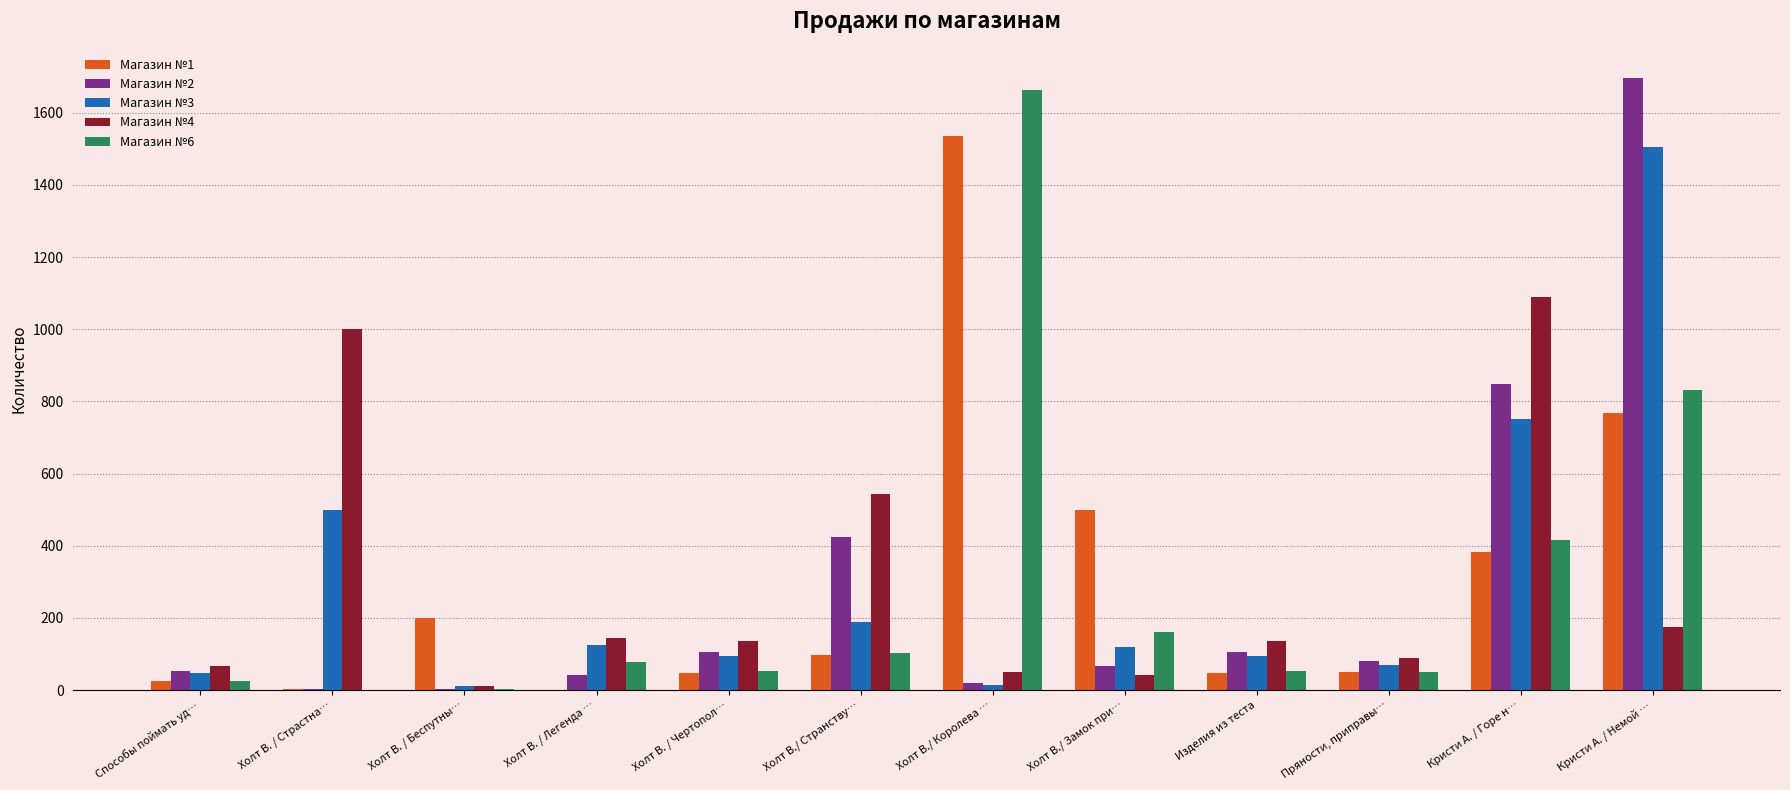

The value of Магазин №3 at Способы поймать уд… is 47. True or false?

True